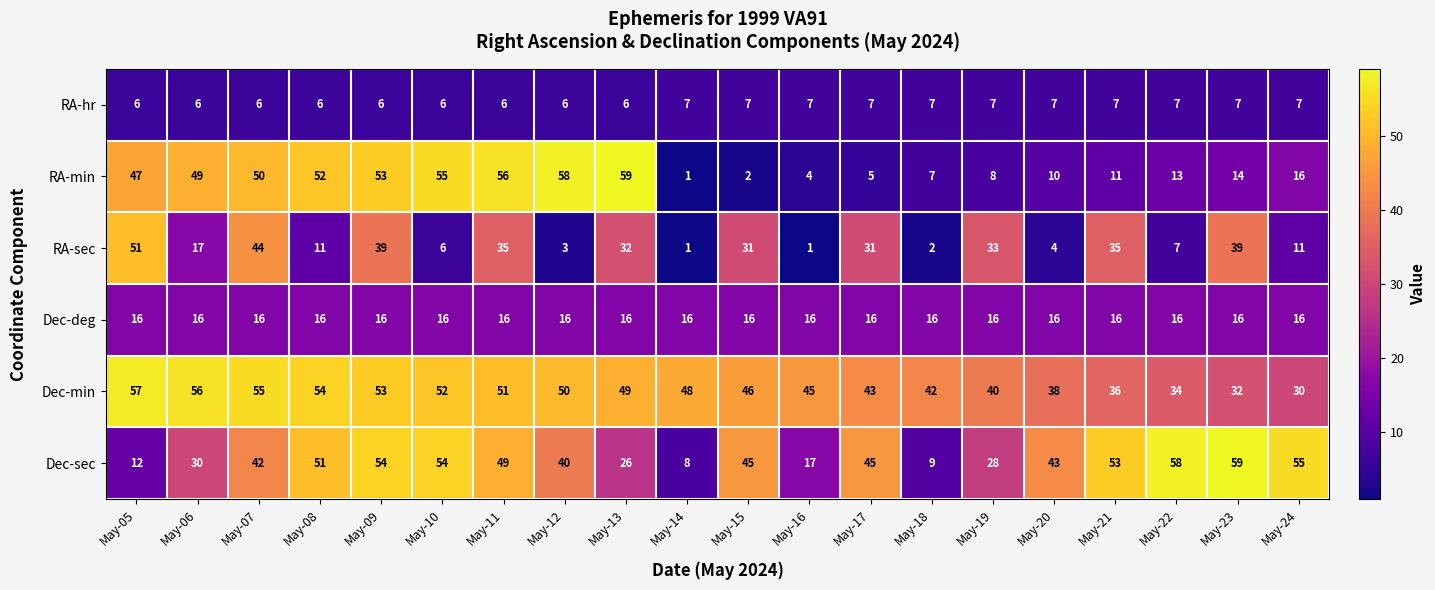

What is the total value across all series at May-12?

173